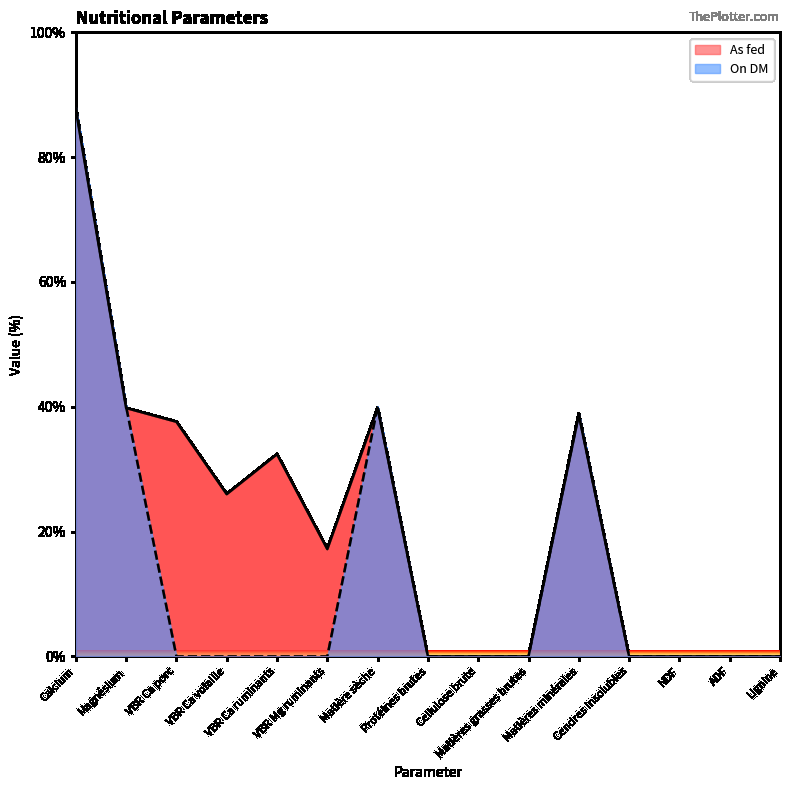

How many distinct data groups are displayed?

2